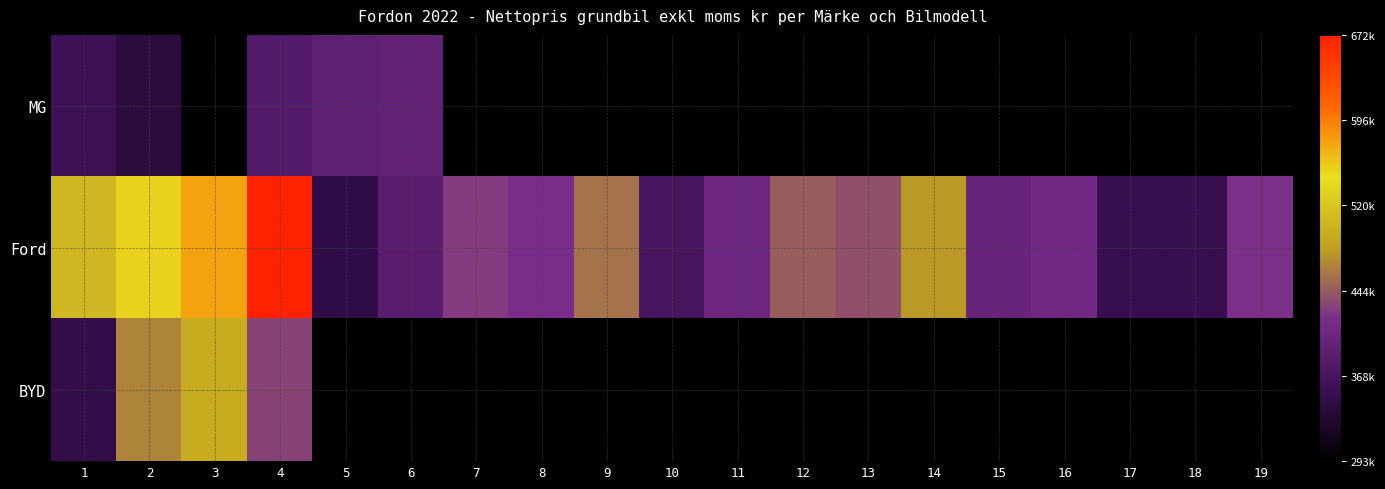

Read the Ford value at 5.

347688.0